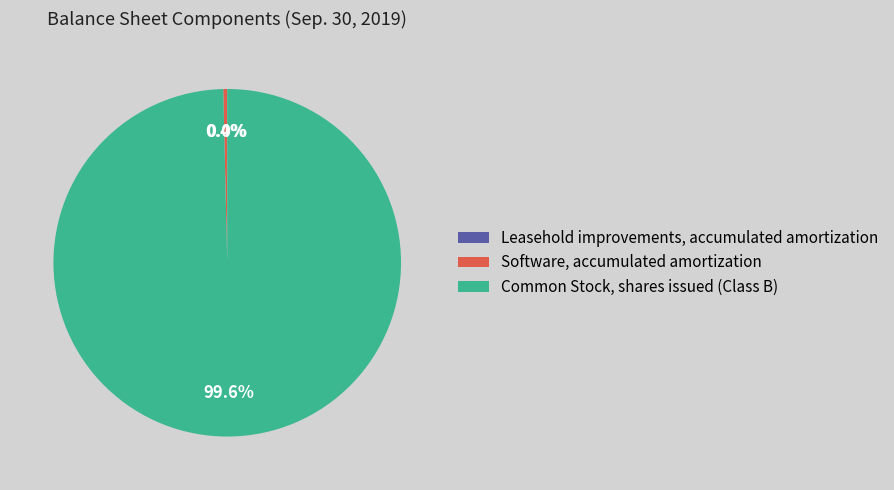

Which has a higher value, Software, accumulated amortization or Common Stock, shares issued (Class B)?

Common Stock, shares issued (Class B)